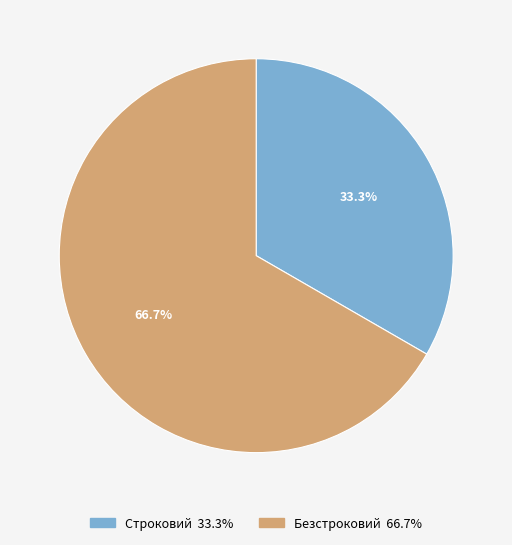

To the nearest percent, what is the difference between the largest and smallest slice percentages?

33%